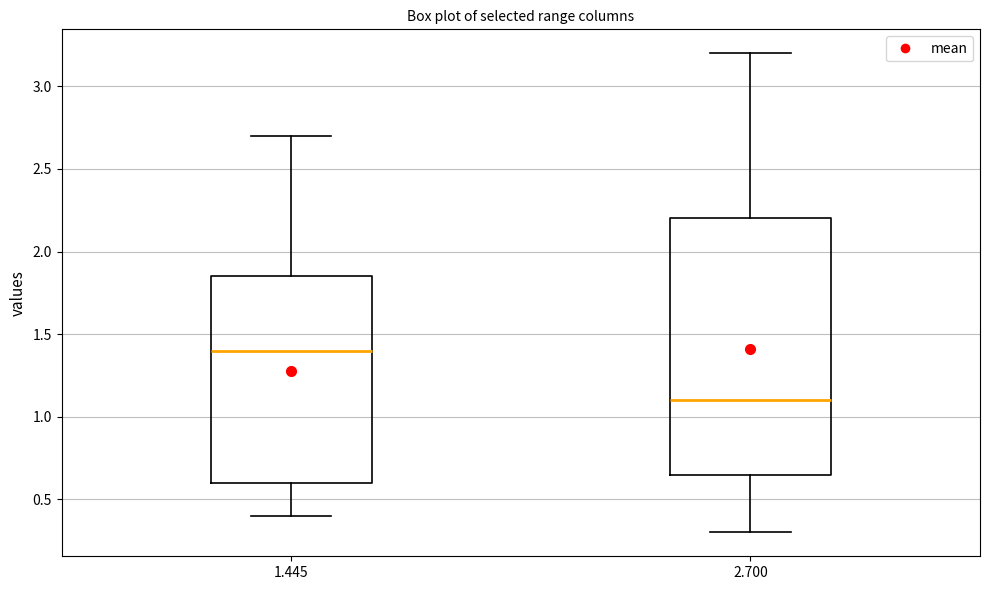

Reading left to right, read every box against the y-axis: the position of its median line, the range the box covers, and the ends of its whiskers. The values are not printed on the chart, so give them approximately, as read against the axis.

1.445: median 1.40, box 0.60 to 1.85, whiskers 0.40 to 2.70
2.700: median 1.10, box 0.65 to 2.20, whiskers 0.30 to 3.20